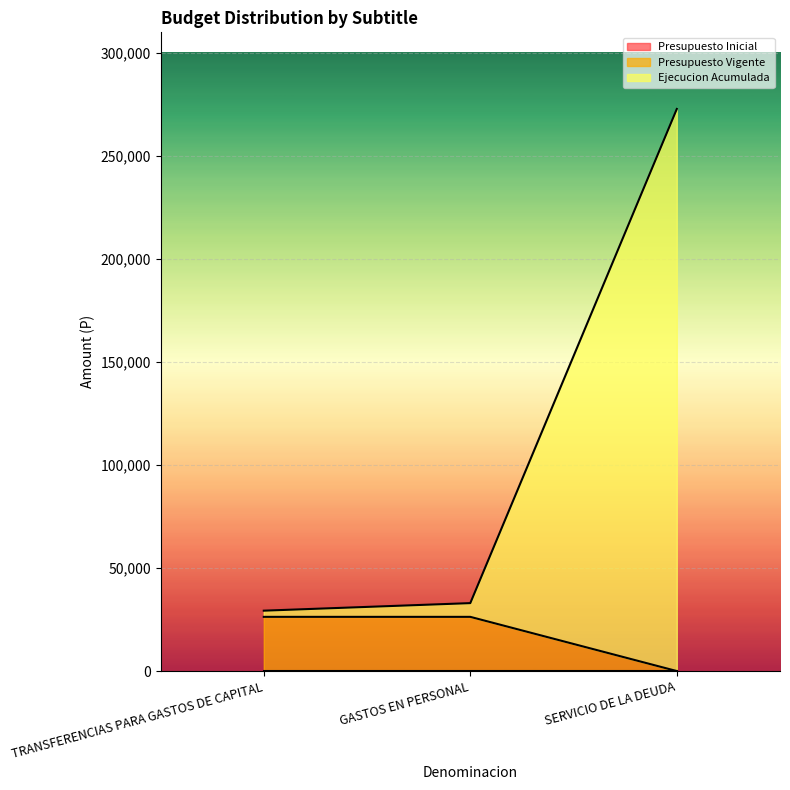

What is the total value across all series at TRANSFERENCIAS PARA GASTOS DE CAPITAL?

29309